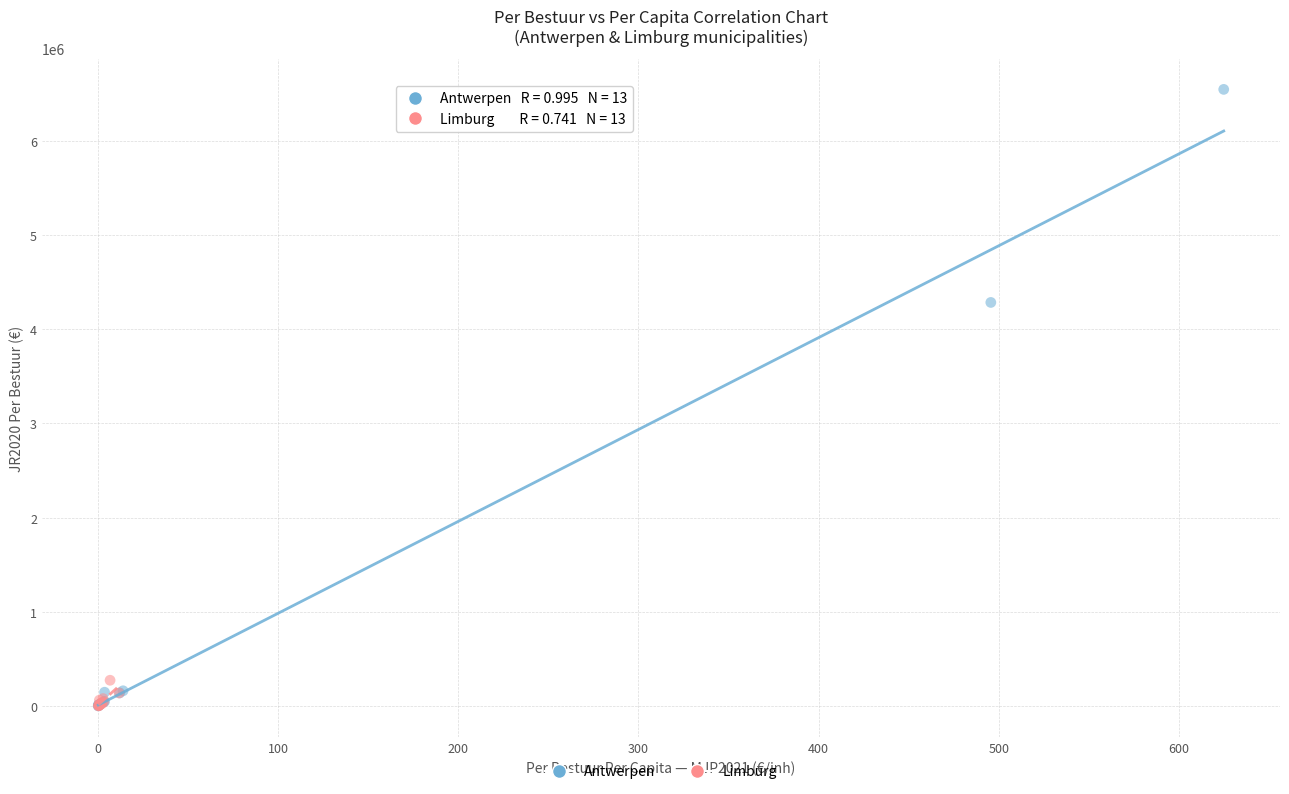

Which series has the widest spread of Y values?

Antwerpen